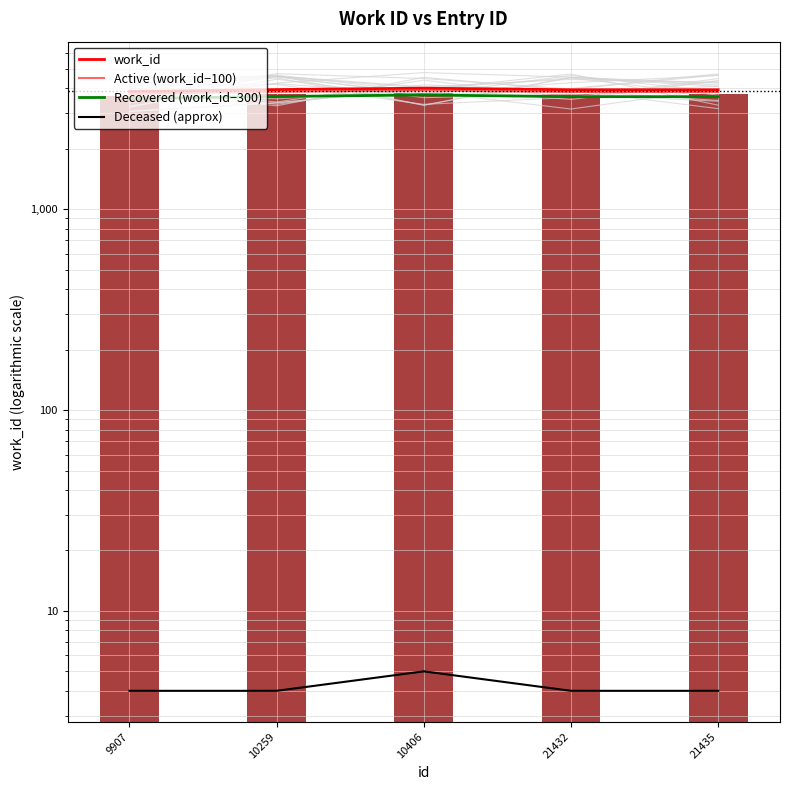

Reading left to right, transcribe all the data shown in this chart.

work_id: 9907=3857	10259=3946	10406=4010	21432=3938	21435=3938
Active (work_id−100): 9907=3757	10259=3846	10406=3910	21432=3838	21435=3838
Recovered (work_id−300): 9907=3557	10259=3646	10406=3710	21432=3638	21435=3638
Deceased (approx): 9907=4	10259=4	10406=5	21432=4	21435=4